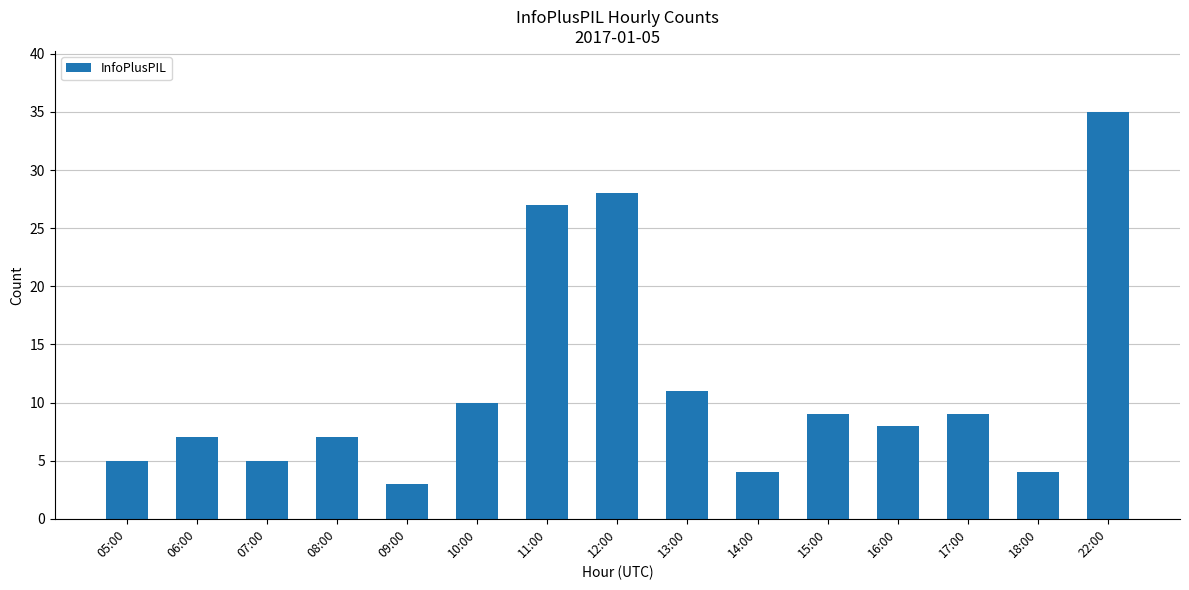

What is the difference between the second highest and minimum values?

25